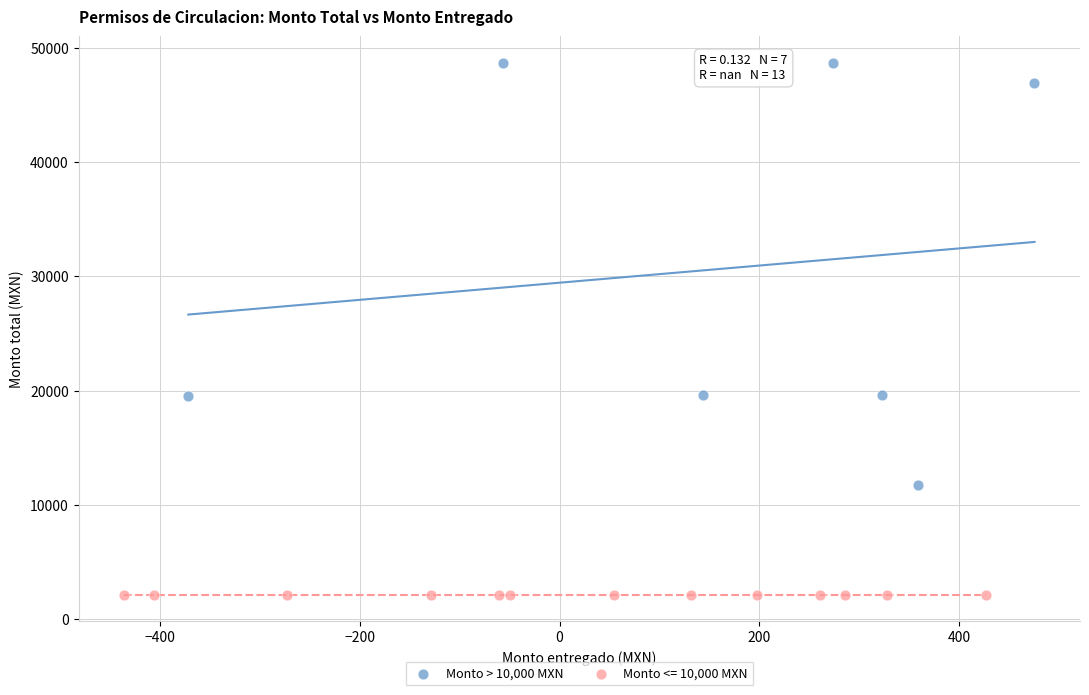

Which series contains the lowest Y value?

Monto <= 10,000 MXN